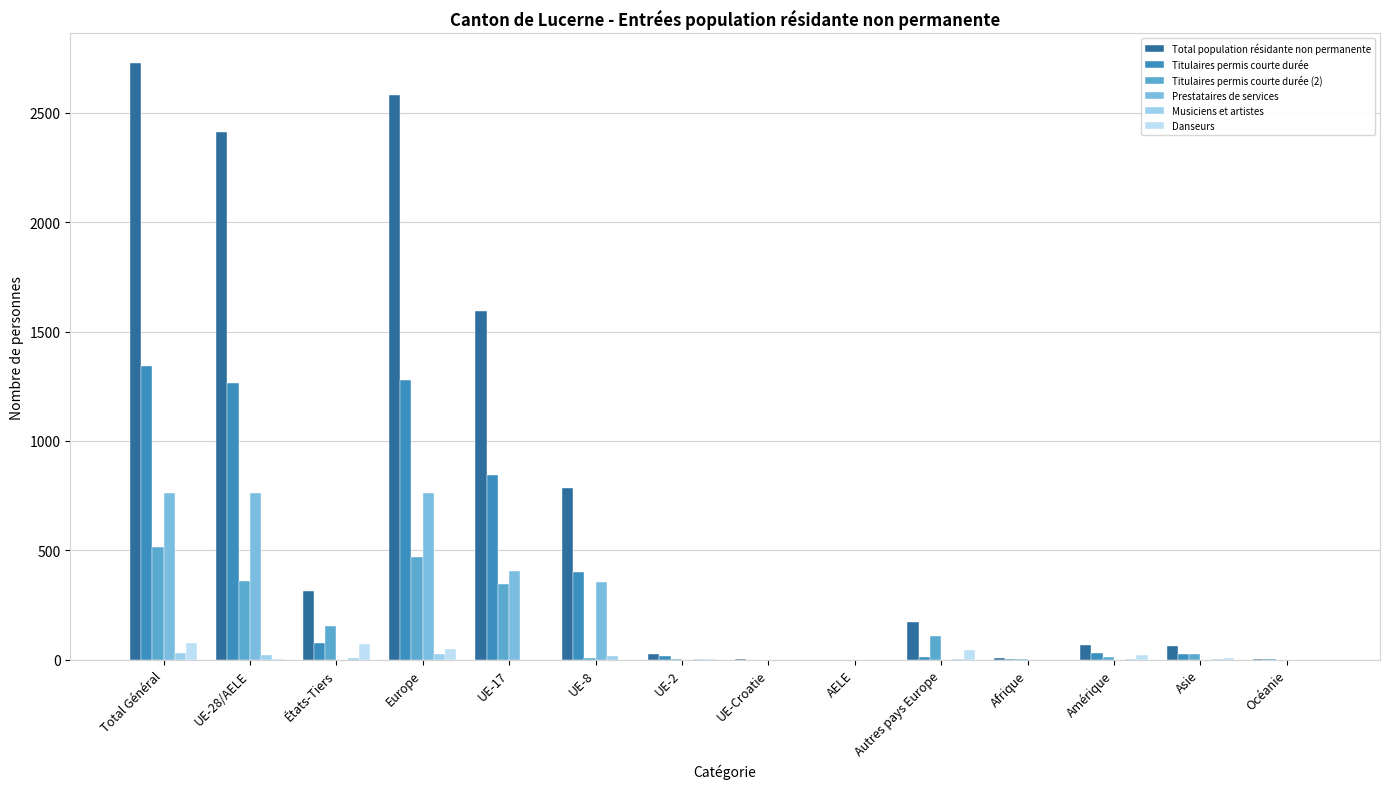

At how many categories does at least one series exceed 1458?

4